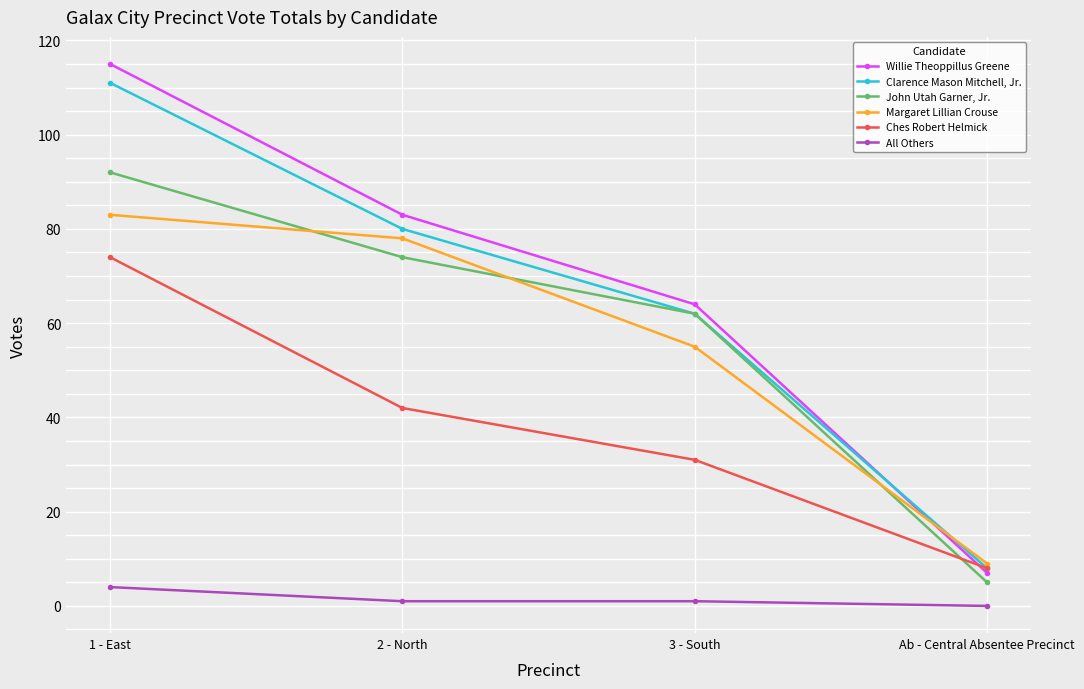

What is the difference between the maximum and second lowest values in the Ches Robert Helmick series?

43